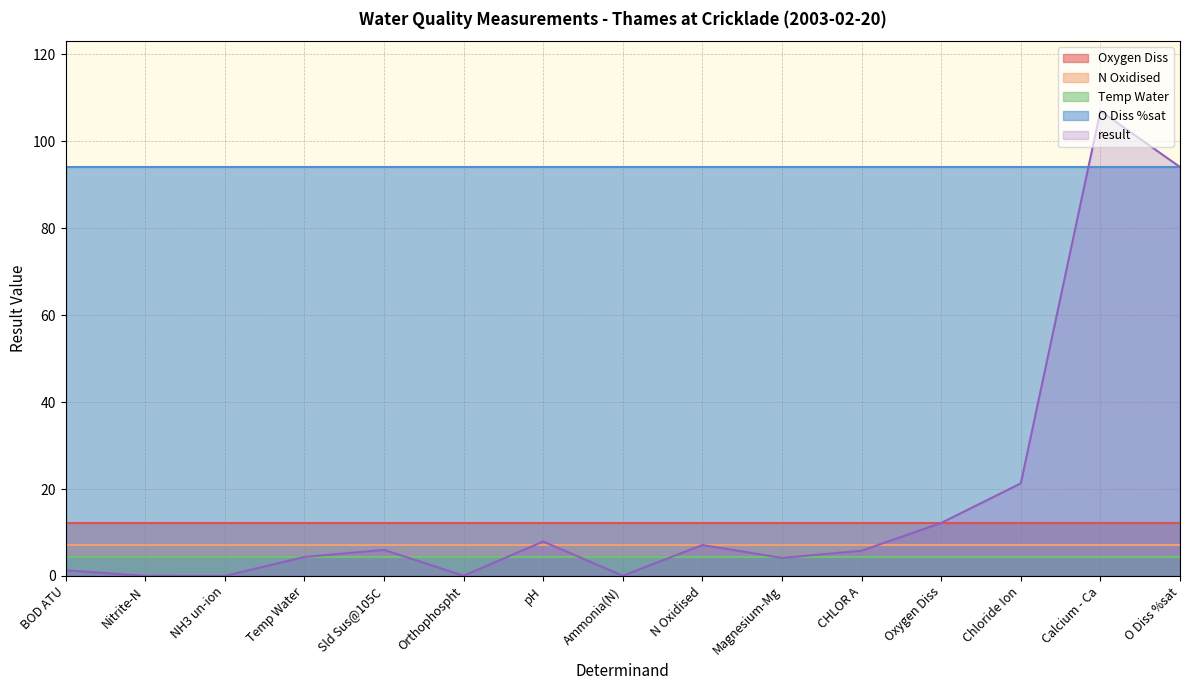

What value does the O Diss %sat series have at Nitrite-N?

94.1